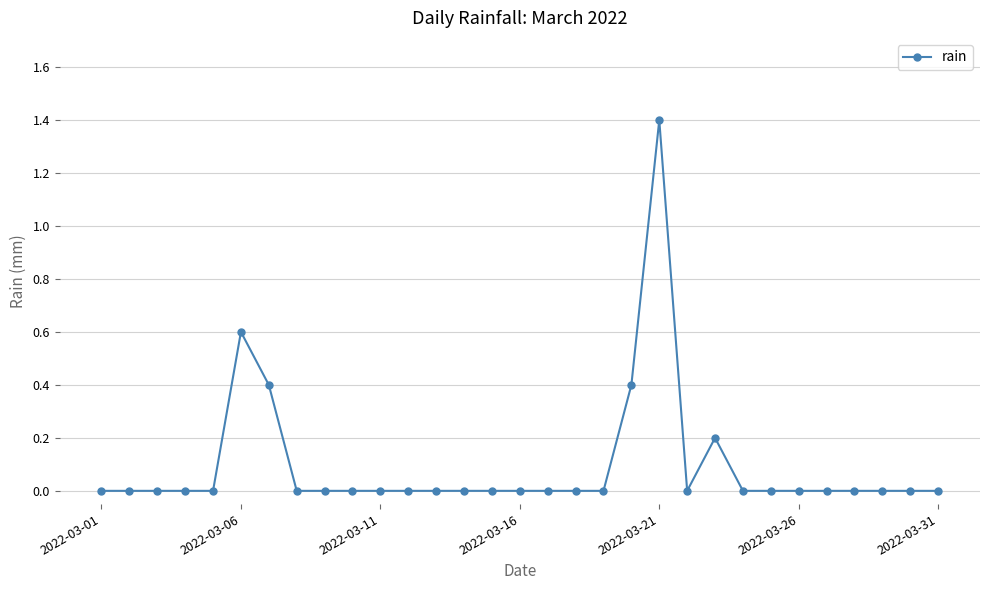

What is the sum of all values?

3.0